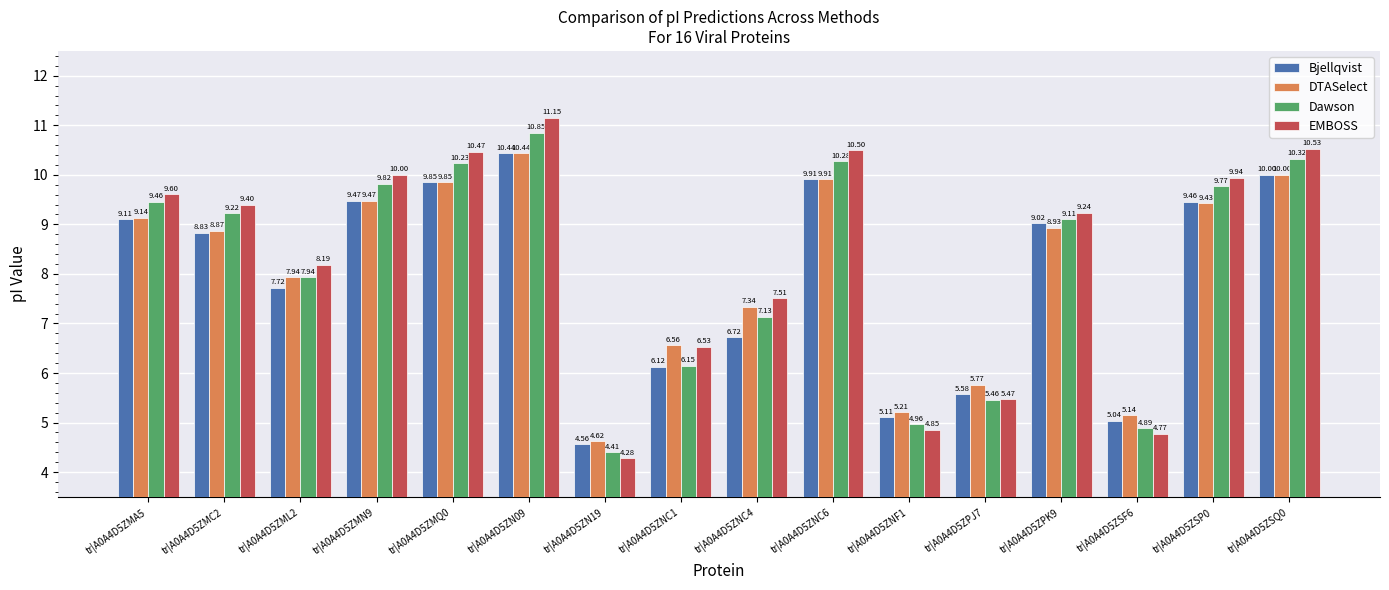

What is the sum of the DTASelect values at tr|A0A4D5ZMC2 and tr|A0A4D5ZMA5?

18.0